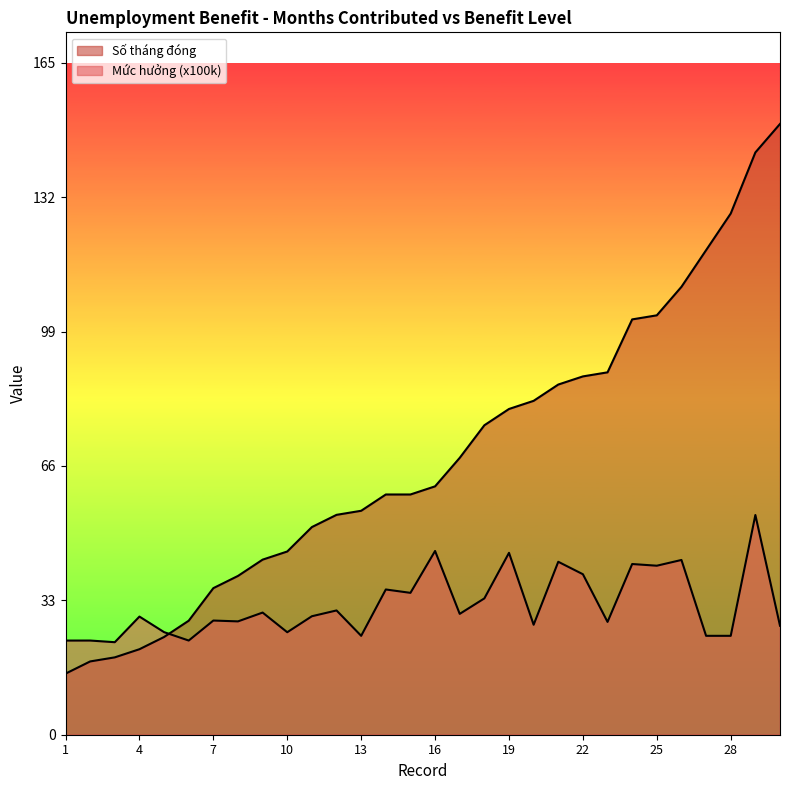

Reading left to right, what are all the values shown in this chart?

Mức hưởng (x100k): 1=23.1	2=23.1	3=22.7	4=29.0	5=25.2	6=23.1	7=28.0	8=27.8	9=30.0	10=25.2	11=29.1	12=30.5	13=24.3	14=35.7	15=34.8	16=45.1	17=29.7	18=33.5	19=44.7	20=27.0	21=42.5	22=39.4	23=27.7	24=41.9	25=41.5	26=42.9	27=24.3	28=24.3	29=54.0	30=26.8
Số tháng đóng: 1=15.0	2=18.0	3=19.0	4=21.0	5=24.0	6=28.0	7=36.0	8=39.0	9=43.0	10=45.0	11=51.0	12=54.0	13=55.0	14=59.0	15=59.0	16=61.0	17=68.0	18=76.0	19=80.0	20=82.0	21=86.0	22=88.0	23=89.0	24=102.0	25=103.0	26=110.0	27=119.0	28=128.0	29=143.0	30=150.0